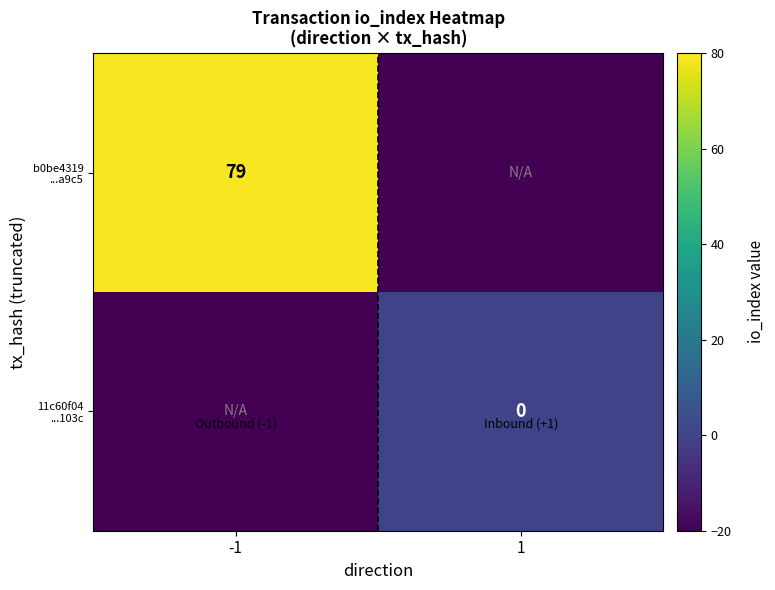

At how many categories does at least one series exceed 8?

1